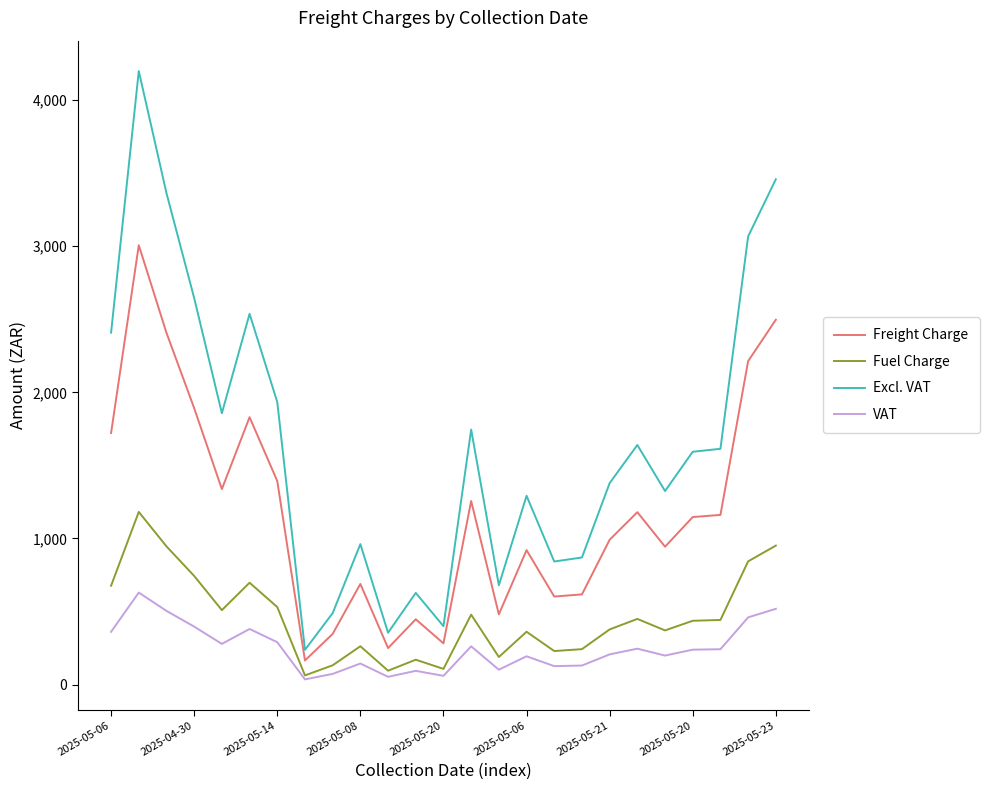

List the series in order of their peak value, lowest first.

VAT, Fuel Charge, Freight Charge, Excl. VAT